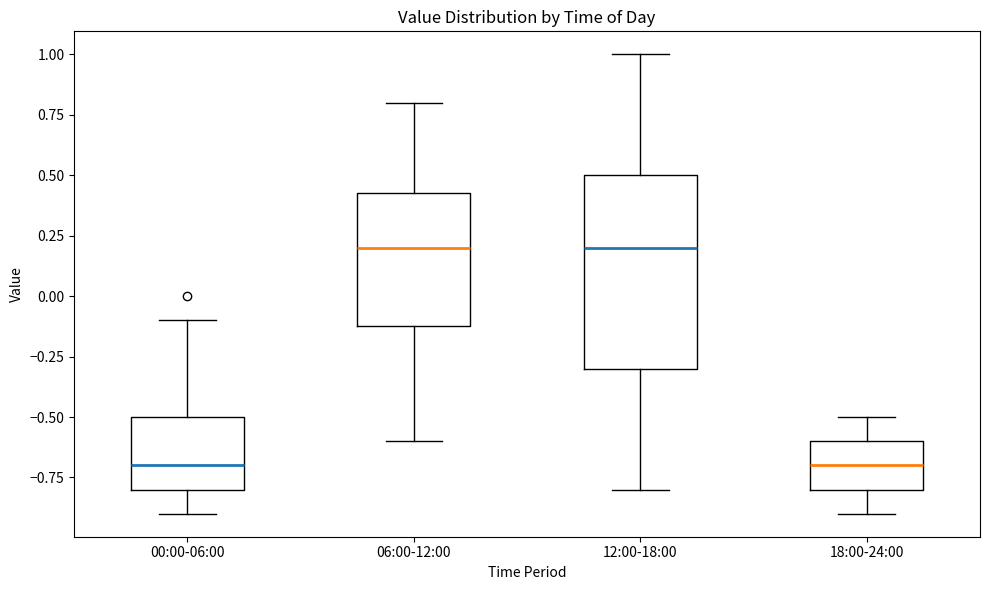

Reading left to right, transcribe this box plot: for each box, give where its median line is, the range the box spans, and where its two whiskers end, as read against the y-axis. The values are not printed on the chart, so give them approximately, as read against the axis.

00:00-06:00: median -0.70, box -0.80 to -0.50, whiskers -0.90 to -0.10
06:00-12:00: median 0.20, box -0.10 to 0.45, whiskers -0.60 to 0.80
12:00-18:00: median 0.20, box -0.30 to 0.50, whiskers -0.80 to 1.00
18:00-24:00: median -0.70, box -0.80 to -0.60, whiskers -0.90 to -0.50